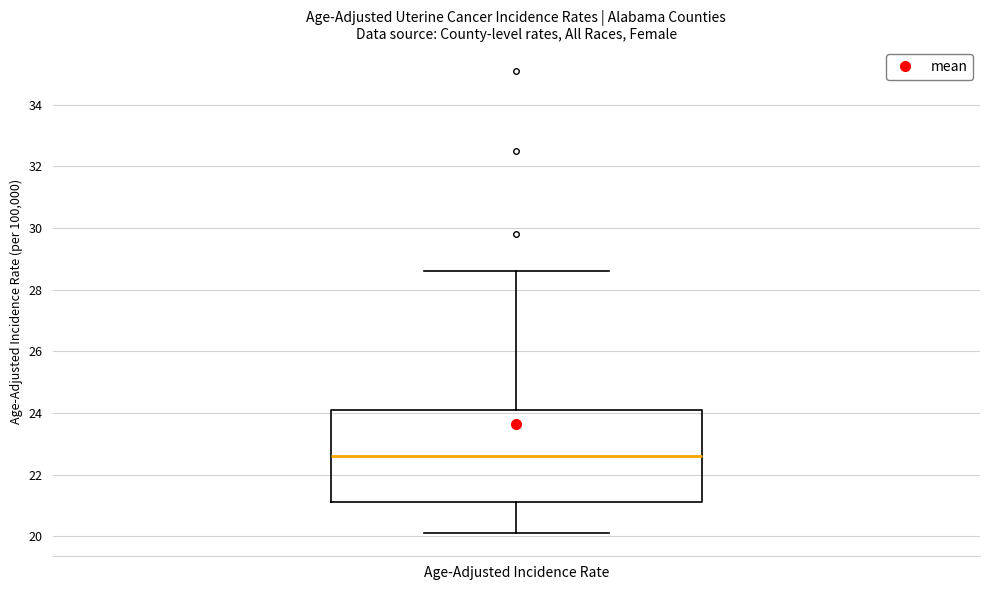

Transcribe this box plot: give where the median line is, the range the box spans, and where the two whiskers end, as read against the y-axis. The values are not printed on the chart, so give them approximately, as read against the axis.

median 22.6, box 21.2 to 24.2, whiskers 20.2 to 28.6